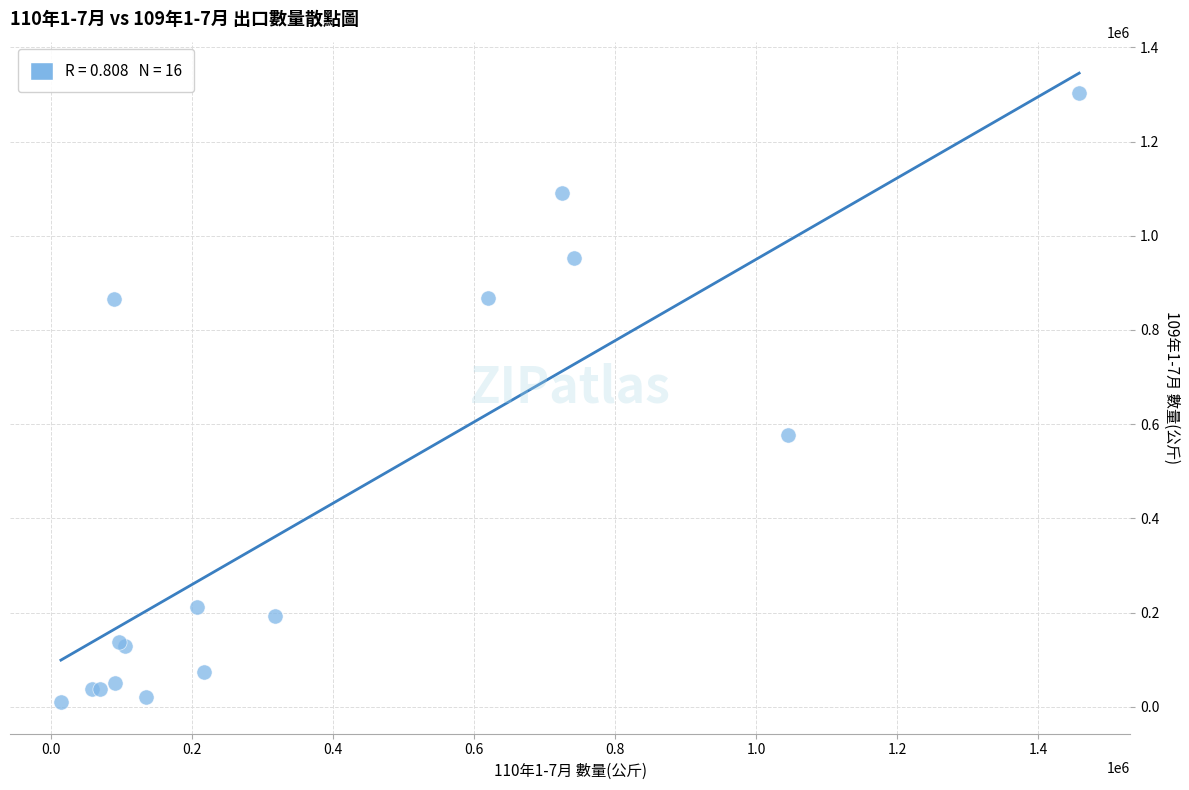

What Y value in the scatter plot is closest to 656469?

577977